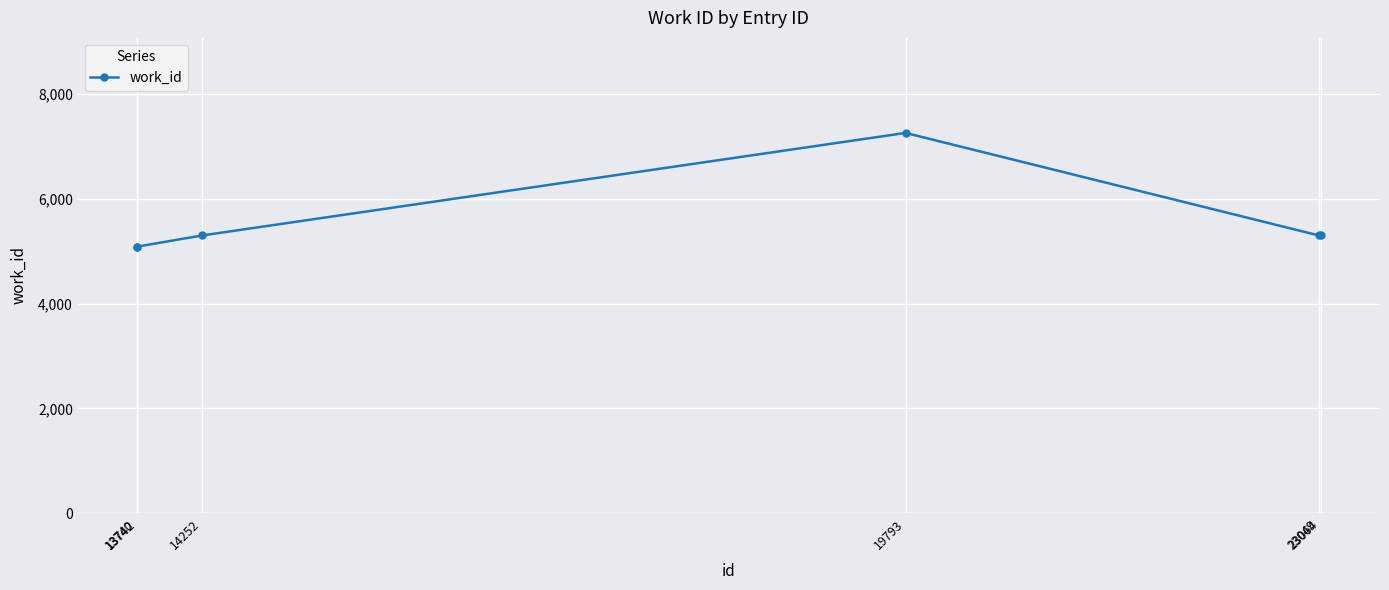

True or false: there are more than 1 points higher than both neighbors.

False